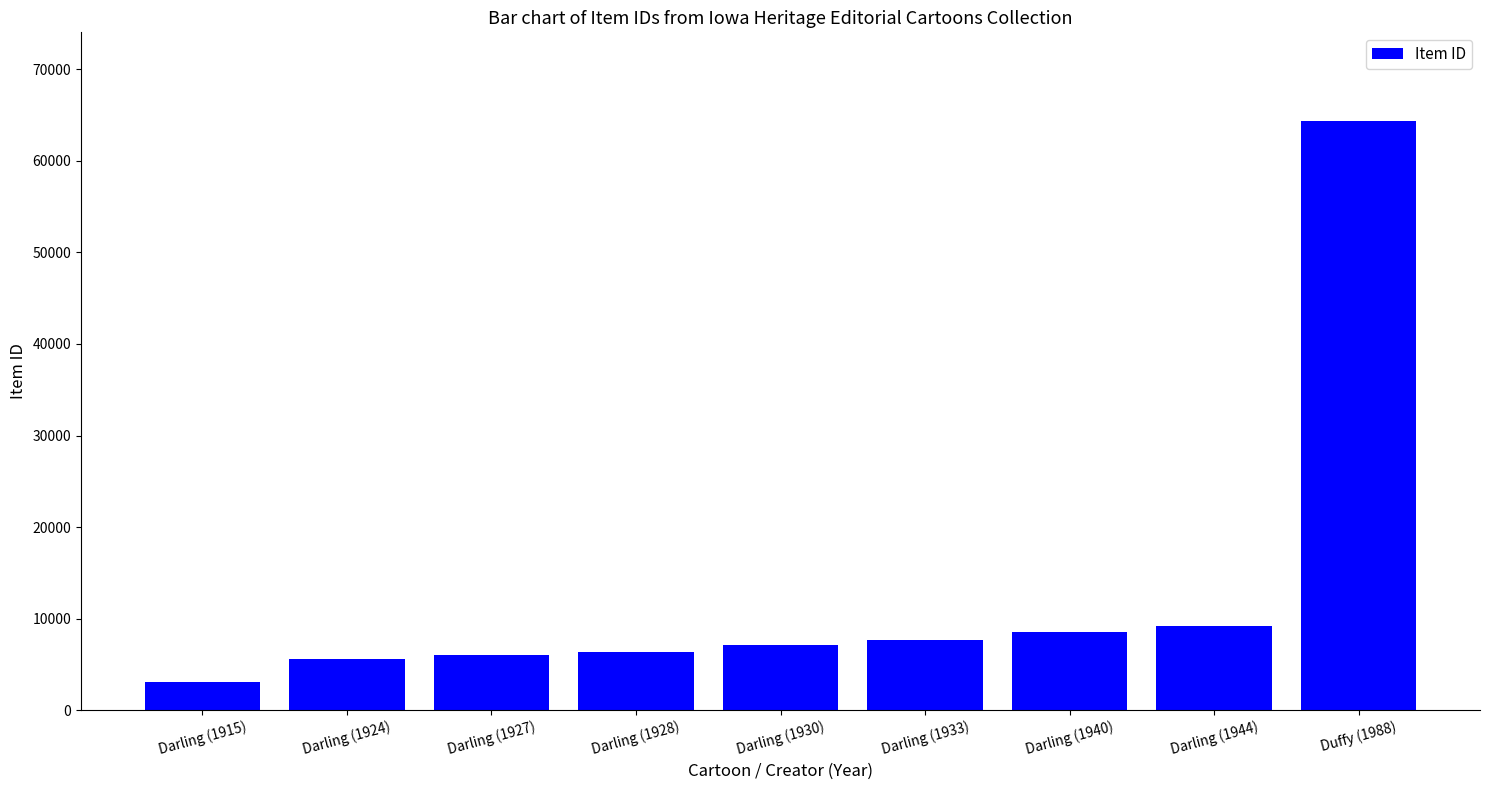

The value at Darling (1933) is 12598. True or false?

False